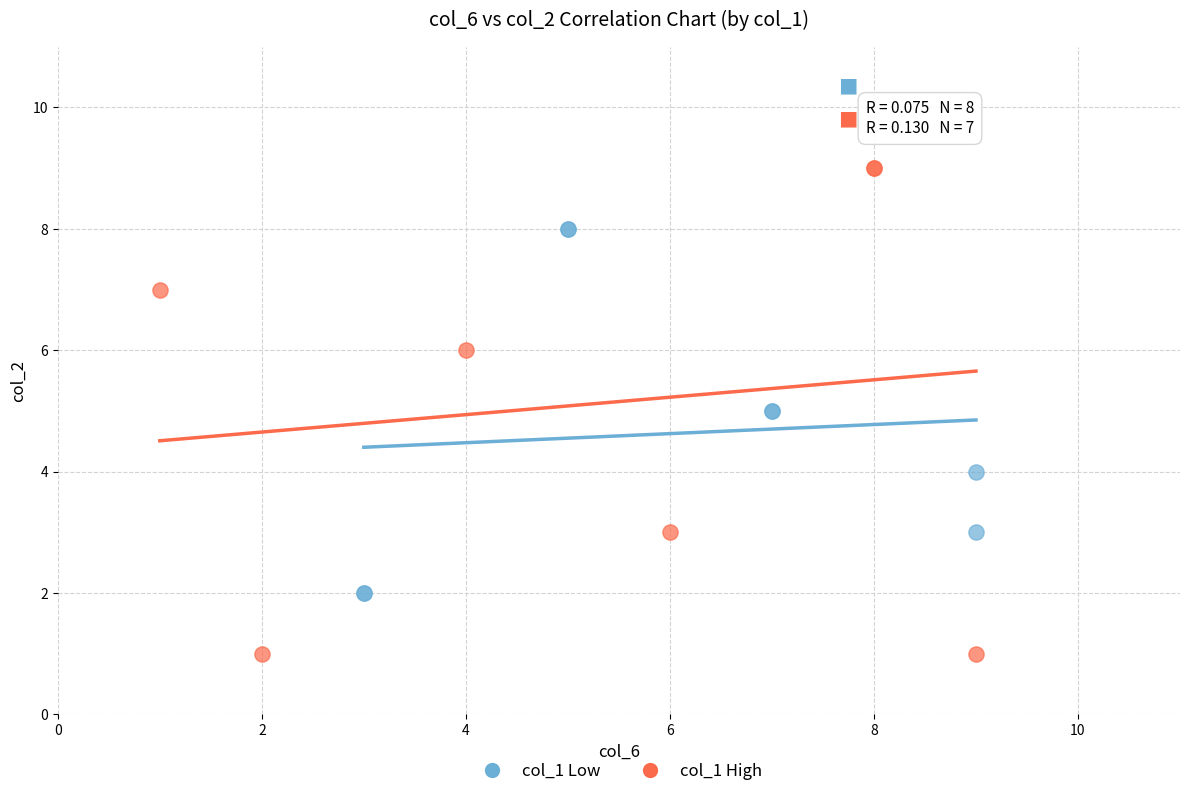

Which series has the largest Y range (max minus min)?

col_1 High